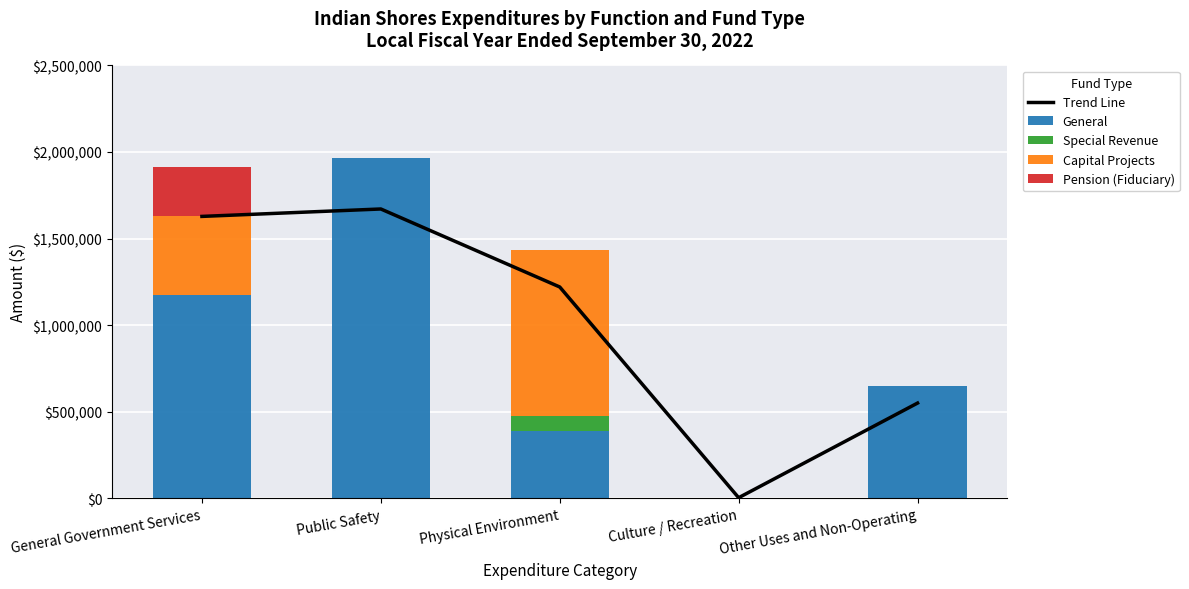

What is the value of the Special Revenue bar at the 3rd from the left?

84327.0